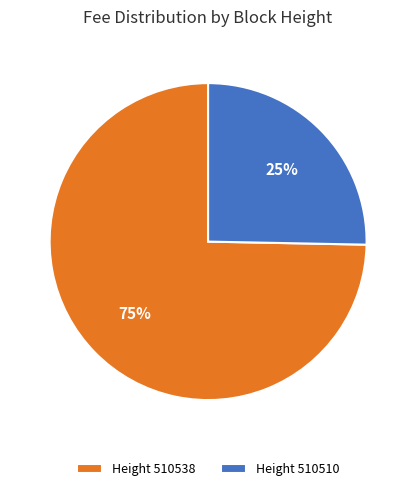

What is the smallest slice in the pie chart?

Height 510510